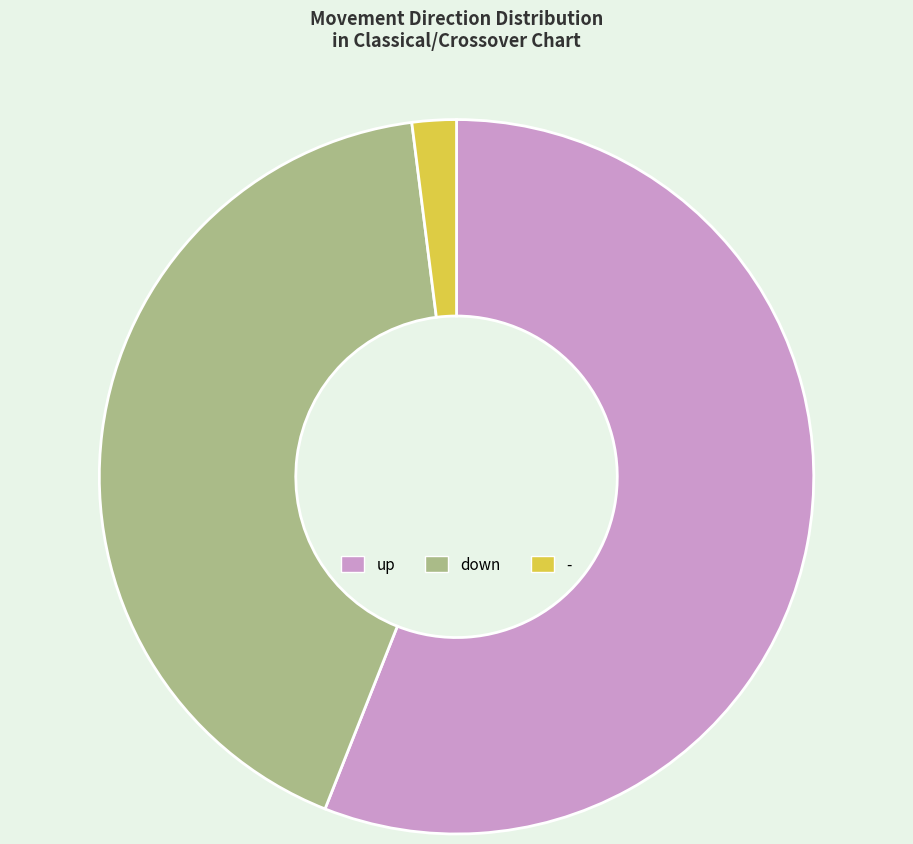

How many segments does this pie chart have?

3